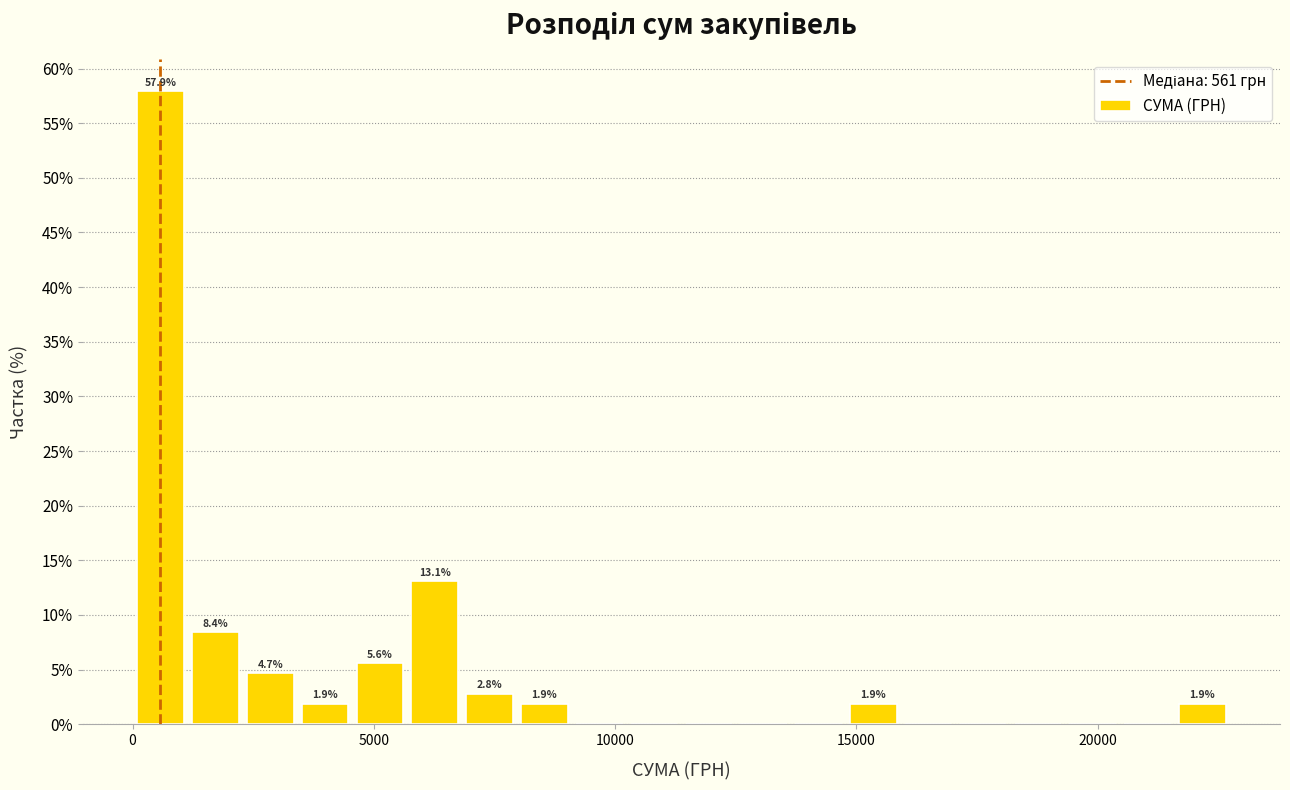

Around what value on the x-axis is the tallest bar? Give the approximate position of its centre, as read against the axis.

500